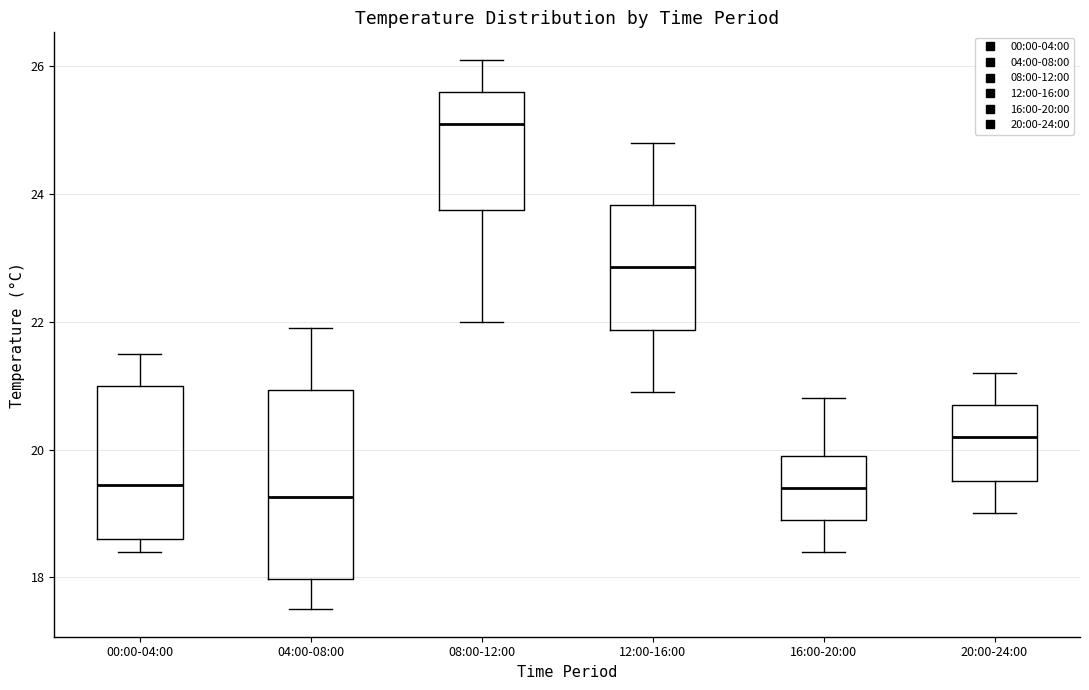

Reading left to right, transcribe this box plot: for each box, give where its median line is, the range the box spans, and where its two whiskers end, as read against the y-axis. The values are not printed on the chart, so give them approximately, as read against the axis.

00:00-04:00: median 19.4, box 18.6 to 21.0, whiskers 18.4 to 21.6
04:00-08:00: median 19.2, box 18.0 to 21.0, whiskers 17.6 to 22.0
08:00-12:00: median 25.2, box 23.8 to 25.6, whiskers 22.0 to 26.2
12:00-16:00: median 22.8, box 21.8 to 23.8, whiskers 21.0 to 24.8
16:00-20:00: median 19.4, box 19.0 to 20.0, whiskers 18.4 to 20.8
20:00-24:00: median 20.2, box 19.6 to 20.8, whiskers 19.0 to 21.2